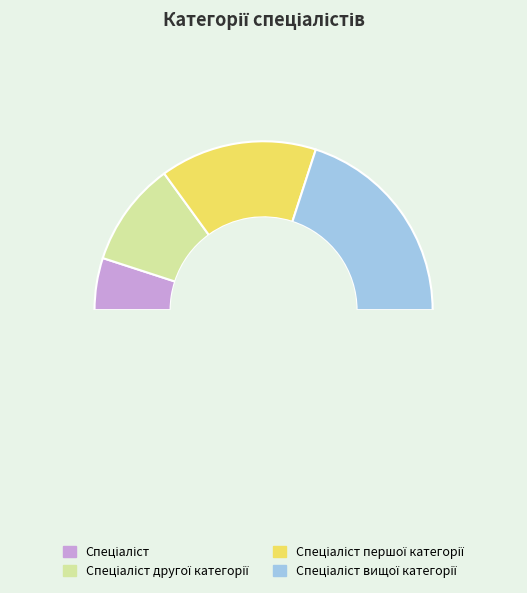

To the nearest percent, what is the average slice percentage?

25%